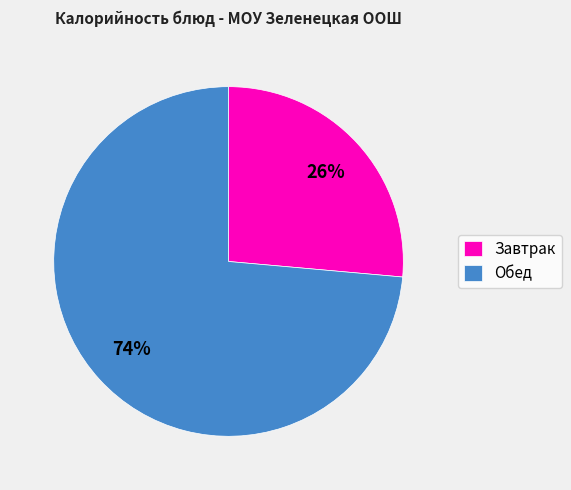

Rank the categories by value from lowest to highest.

Завтрак, Обед